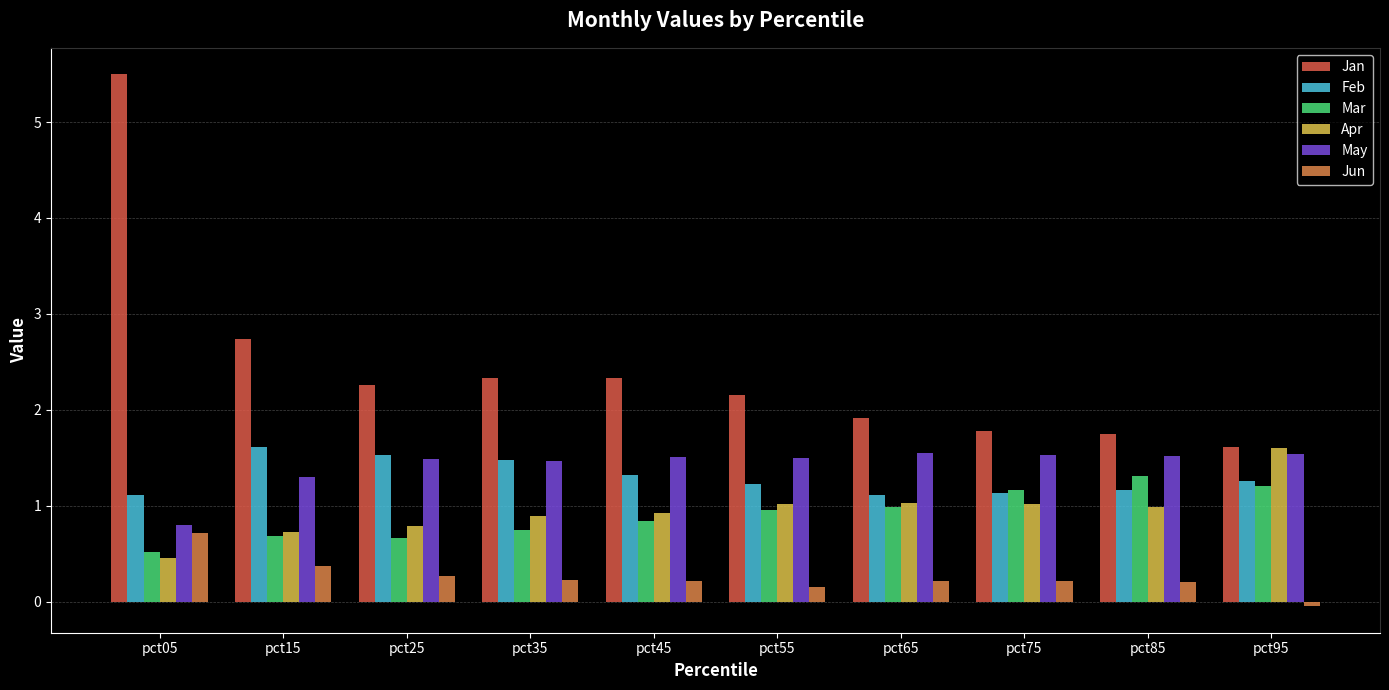

What is the spread (max minus min) of values at pct25?

2.0